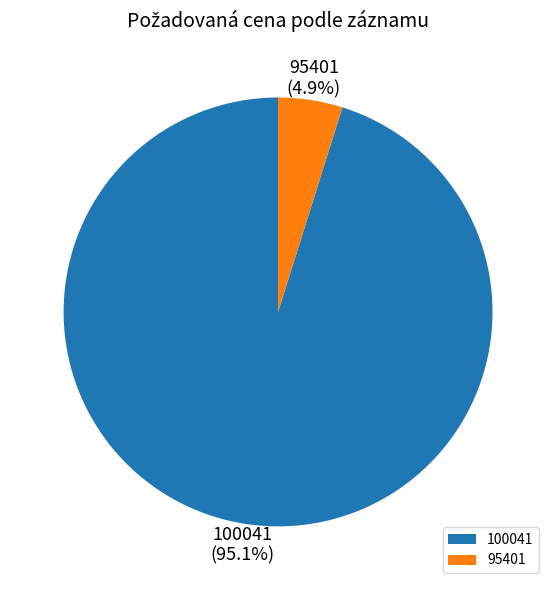

Which category has the smallest portion of the pie?

95401